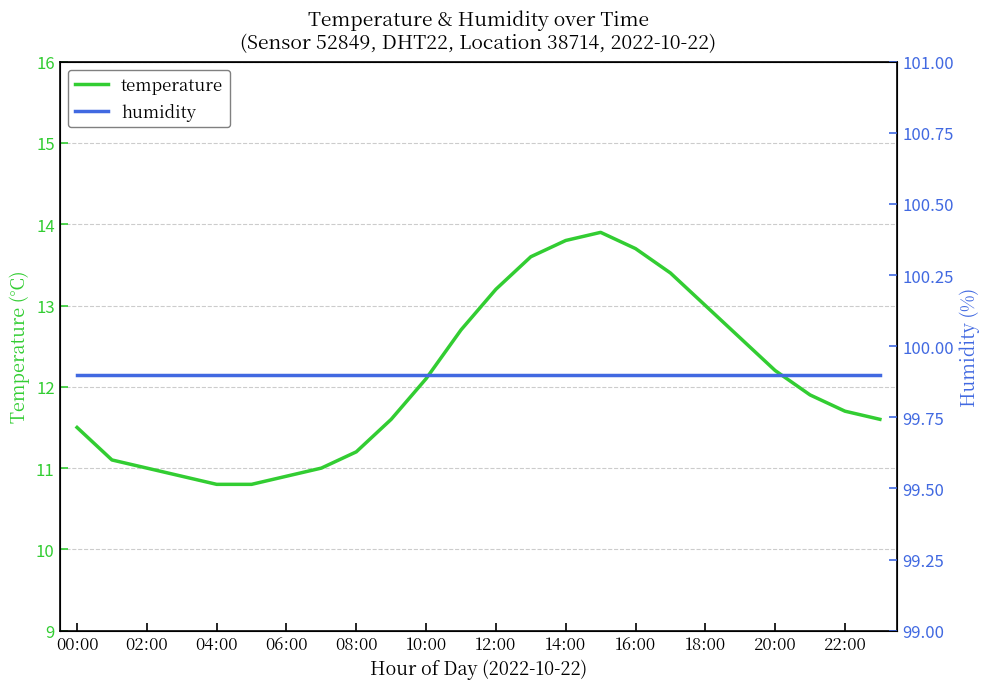

True or false: temperature has a value of 21.0 at 22:00.

False